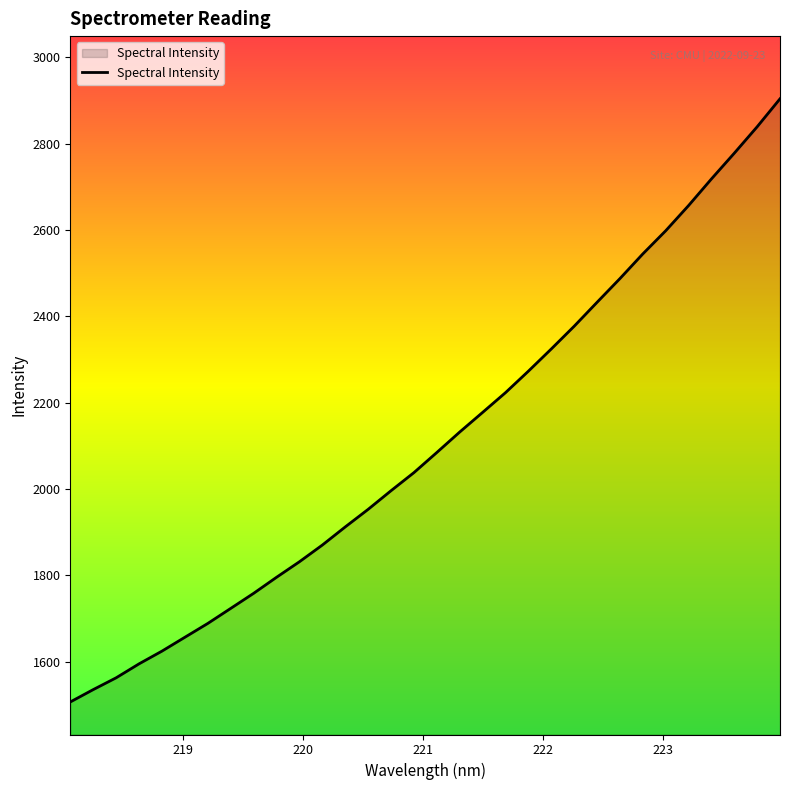

What is the minimum value shown in the chart?

1507.0